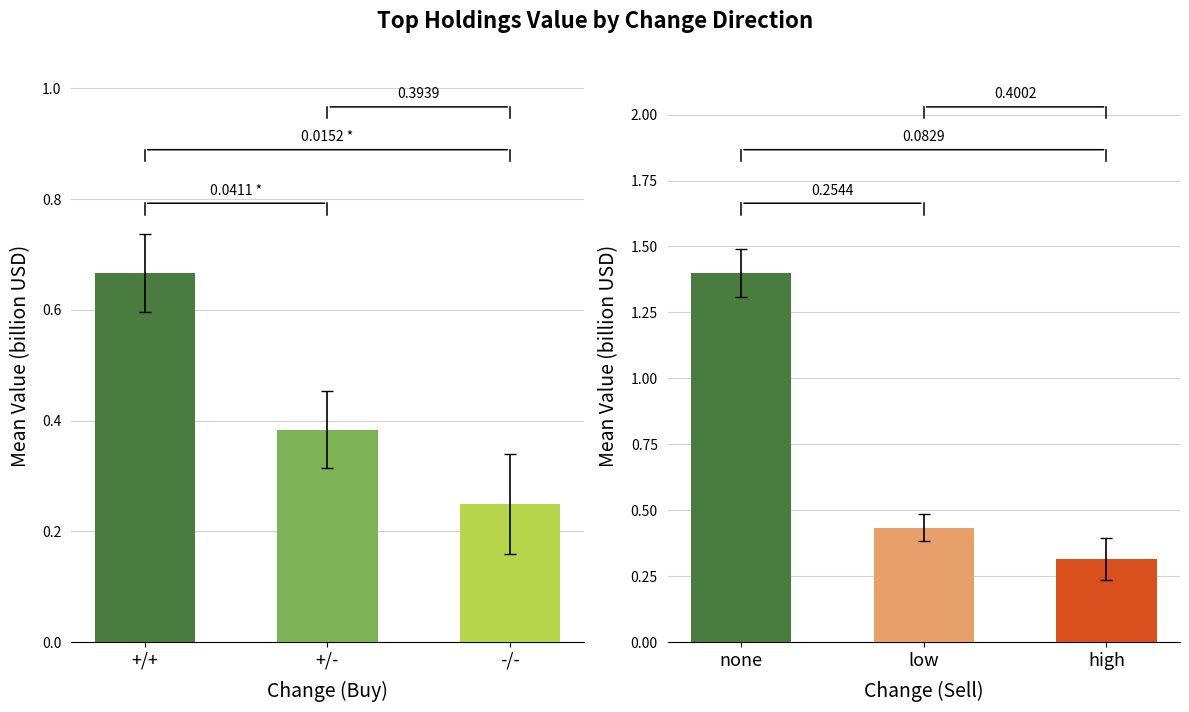

True or false: Sell has a value of 0.3 at high.

True